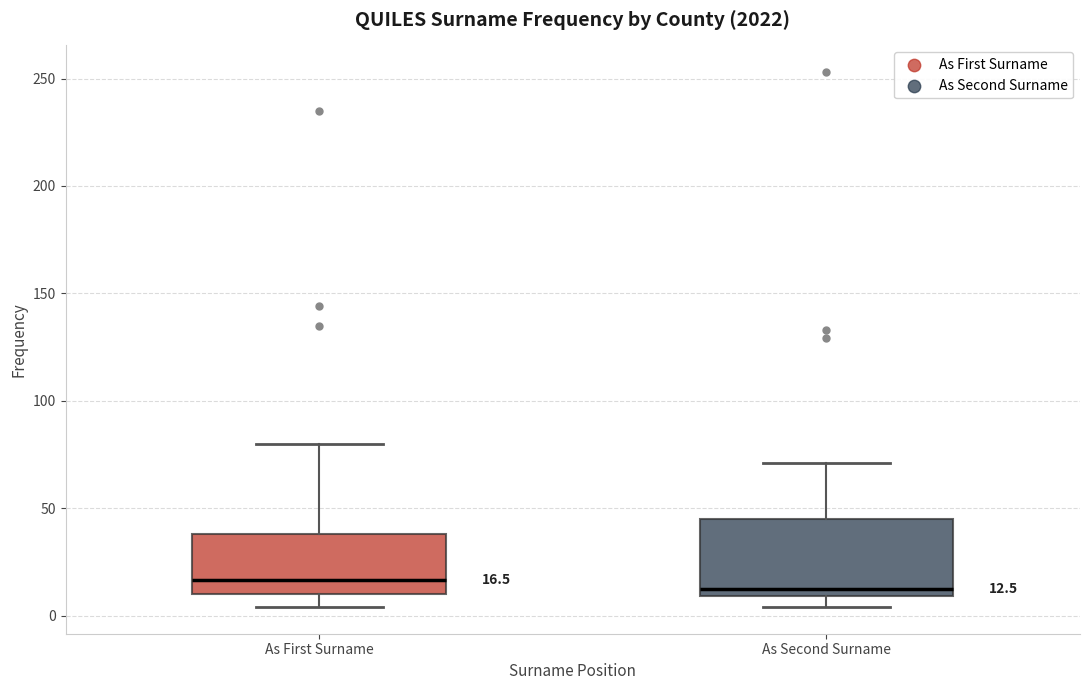

Which box is the tallest, from its lower edge to its upper edge?

As Second Surname